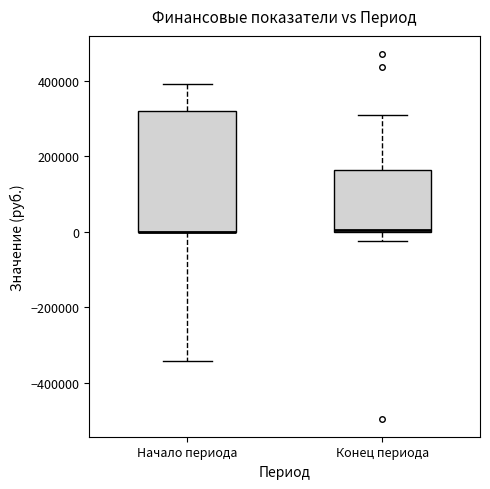

Reading left to right, transcribe this box plot: for each box, give where its median line is, the range the box spans, and where its two whiskers end, as read against the y-axis. The values are not printed on the chart, so give them approximately, as read against the axis.

Начало периода: median 0 (drawn on the box's lower edge), box 0 to 320000, whiskers -340000 to 400000
Конец периода: median 0, box 0 to 160000, whiskers -20000 to 300000